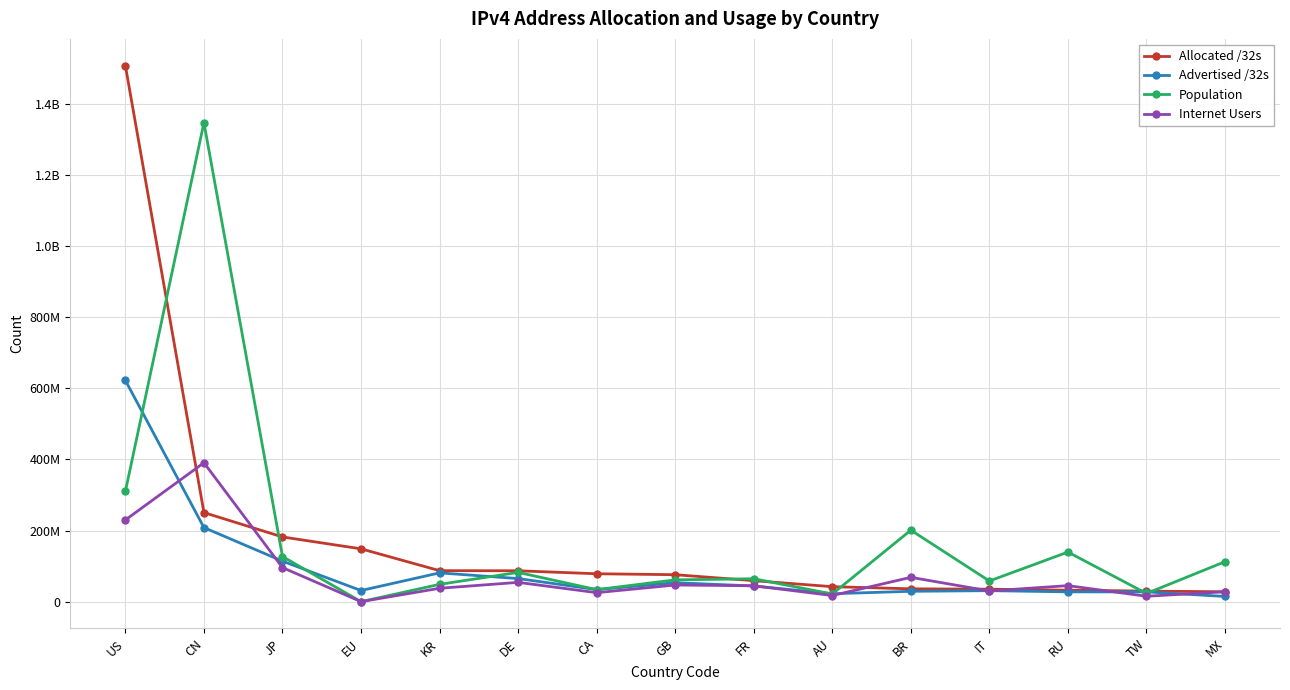

Reading left to right, what are all the values shown in this chart?

Allocated /32s: 1507031552	250452480	181919232	148530688	87141888	86825464	78414592	75785624	59005376	42105600	36046336	35076160	32198920	29629440	27794176
Advertised /32s: 622095808	208285696	113884061	31248064	80932192	64885760	33860992	53312320	44038912	22238148	29099840	30899200	27514848	27414016	14603904
Population: 310016591	1346842687	126853767	0	48630975	82291413	33742995	61272602	64385978	21500317	200960793	58099140	139428135	23023569	112382407
Internet Users: 229722293	390584379	95774594	0	37591743	54230041	25273503	46812267	44619482	17221753	68326669	30037255	45035287	15172531	27870836